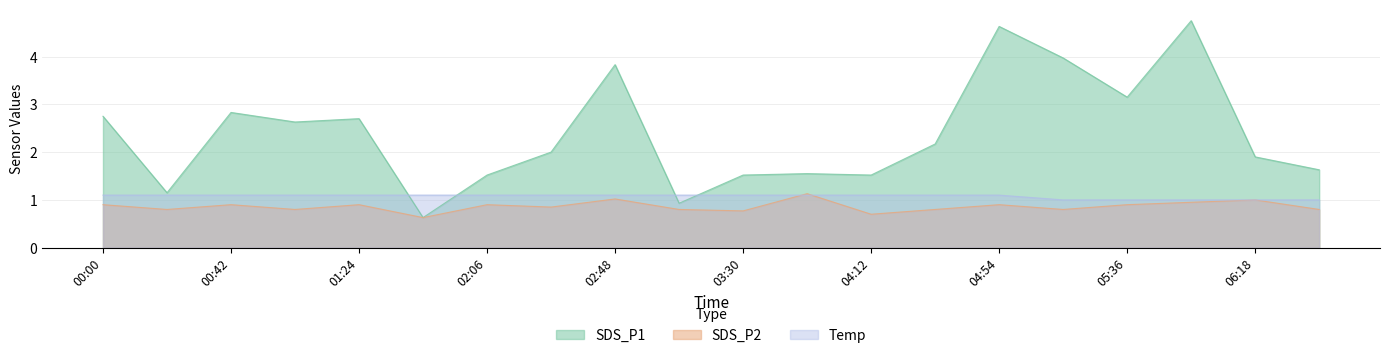

True or false: SDS_P1 and Temp intersect in this chart.

True